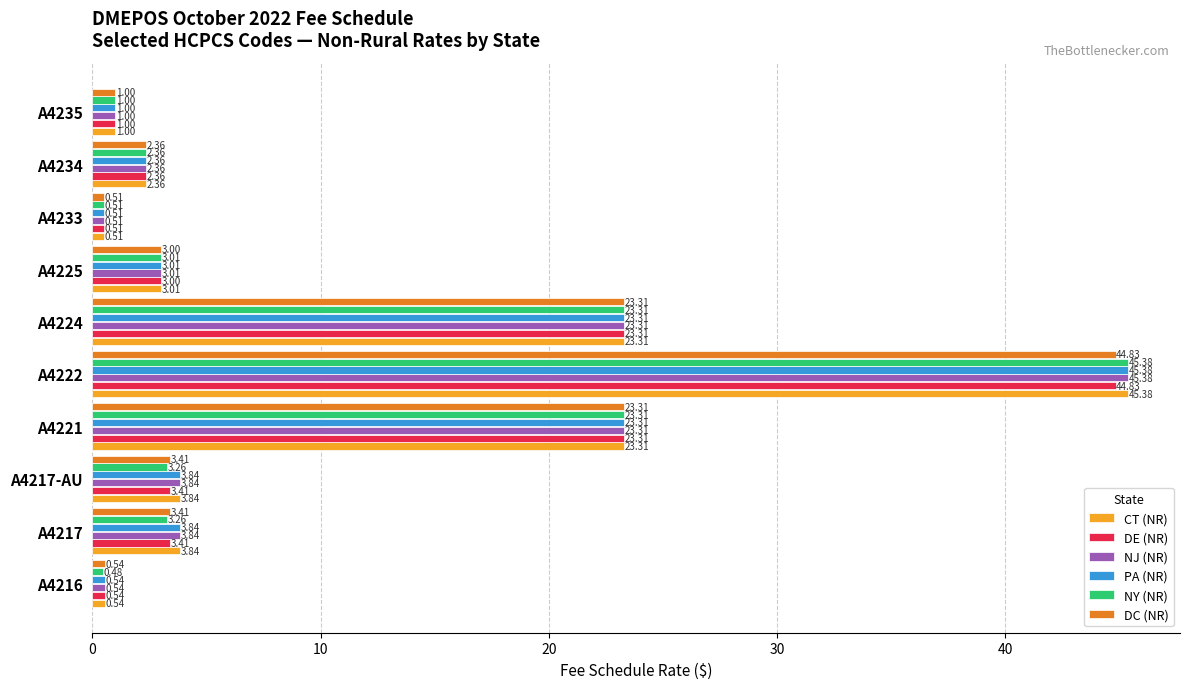

What is the sum of all CT (NR) values?

107.1